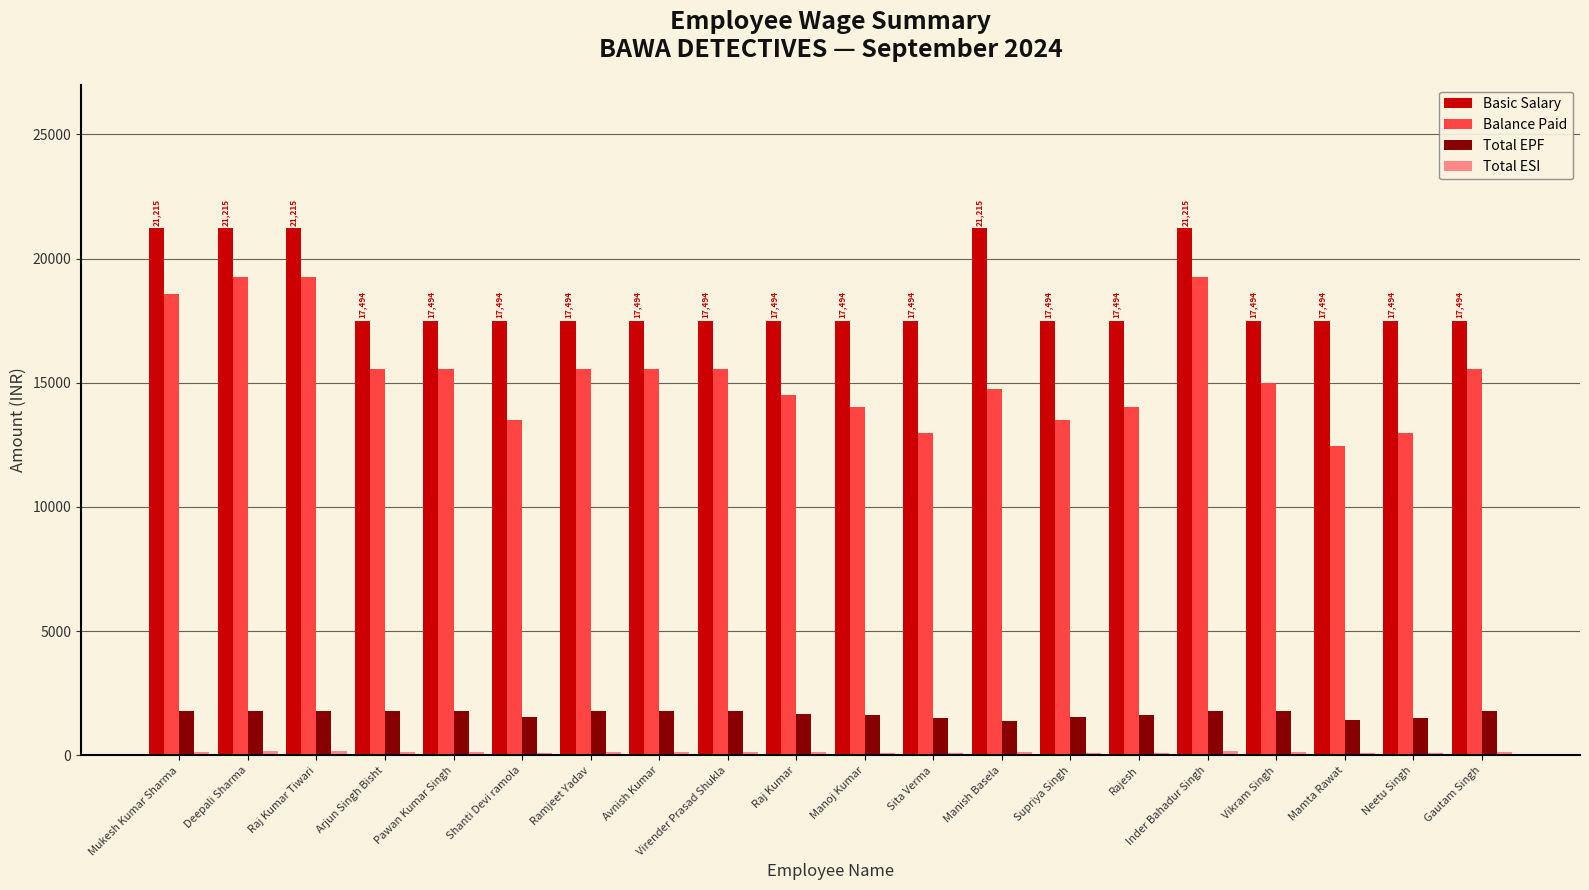

What is the highest value of the Total EPF series?

1800.0